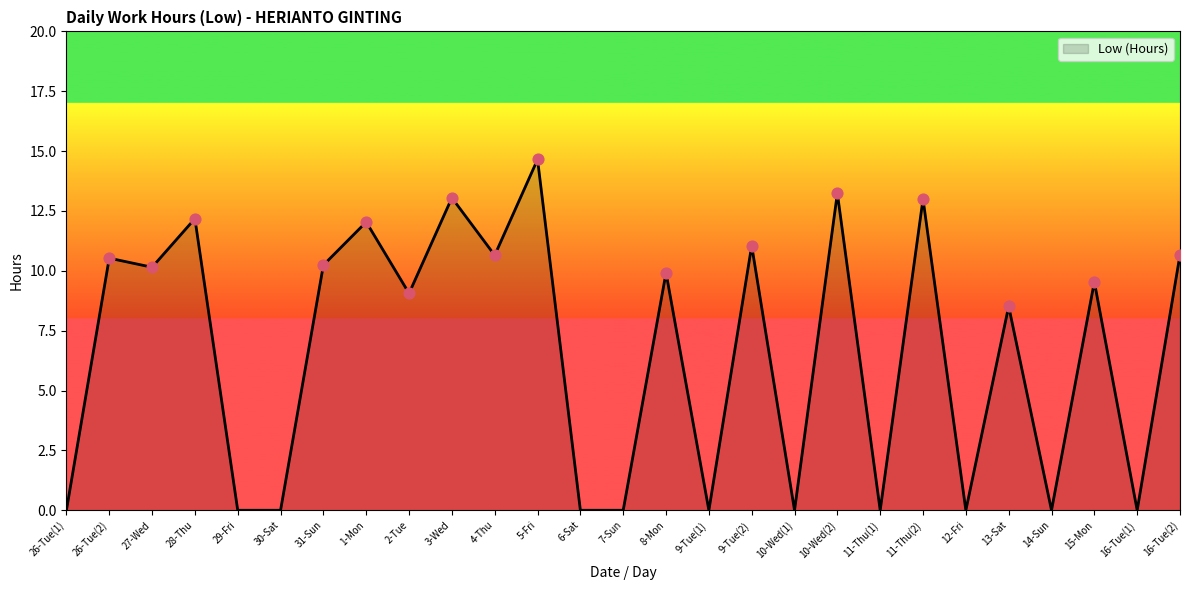

Approximately how many times larger is the value at 26-Tue(2) compared to 31-Sun?

1.0